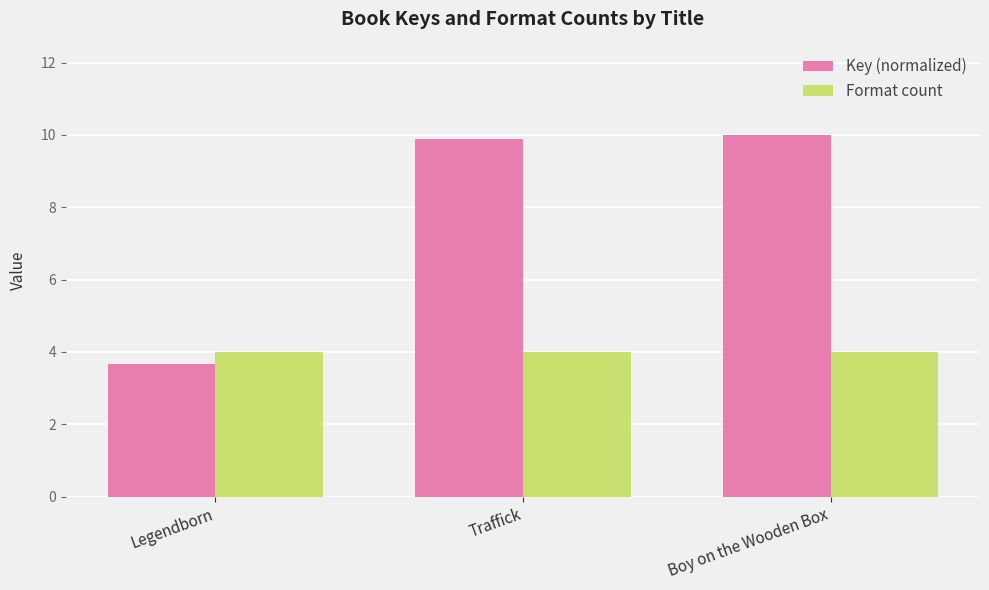

How many categories are shown in the chart?

3